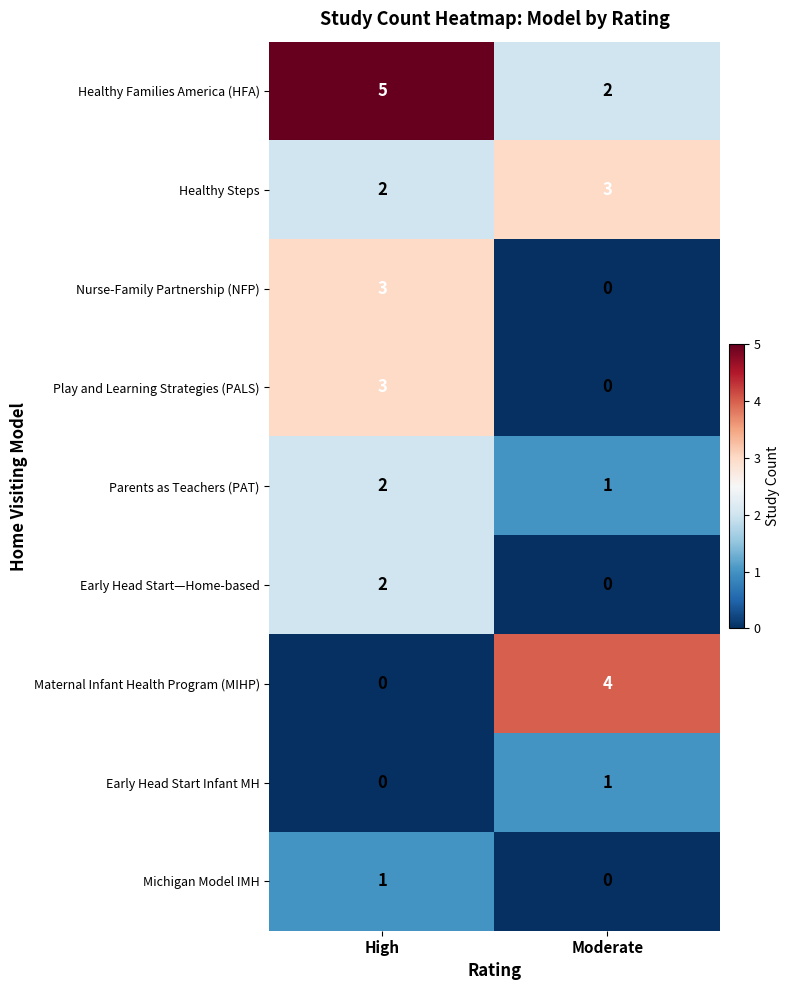

What is the total value across all series at Moderate?

11